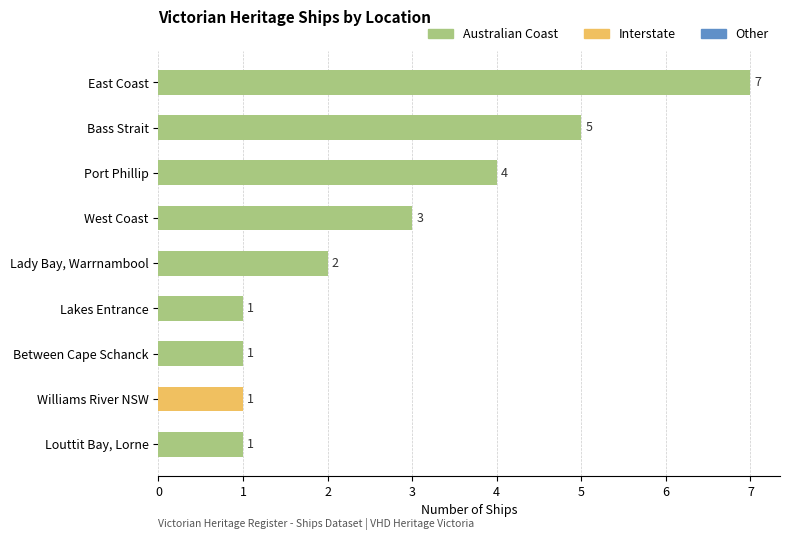

What is the ratio of the value at Port Phillip to the value at Between Cape Schanck?

4.0